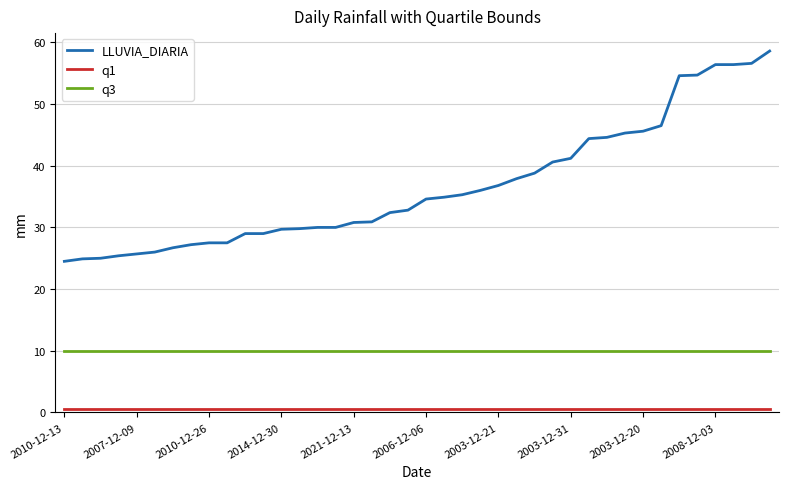

Which series has the largest range (max minus min)?

LLUVIA_DIARIA